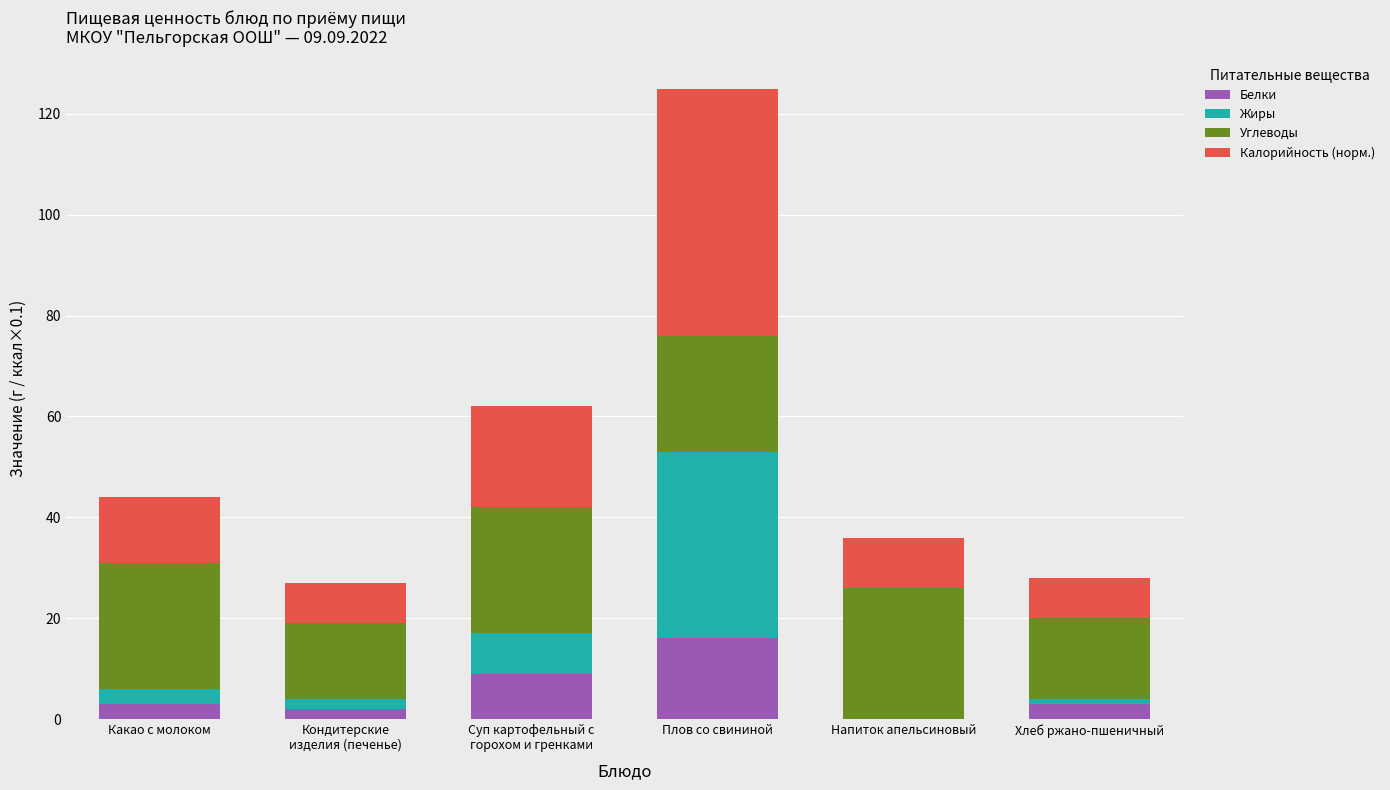

What is the maximum value for Белки?

16